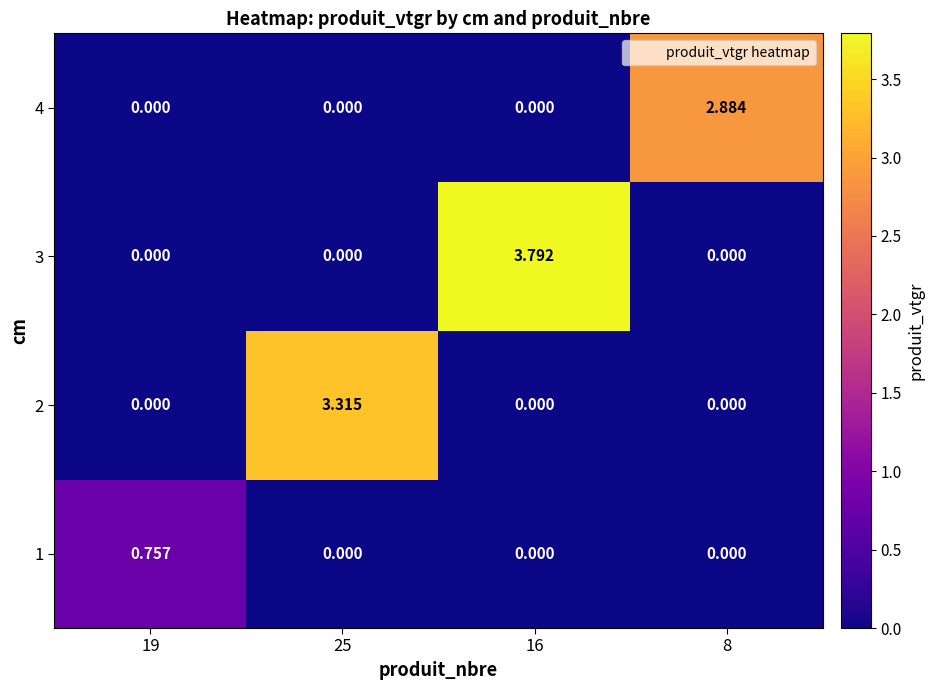

How many distinct data groups are displayed?

4